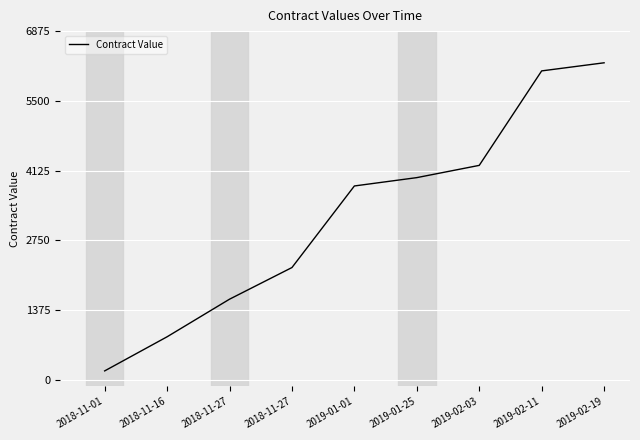

Does the chart display data point markers on the line(s)?

No